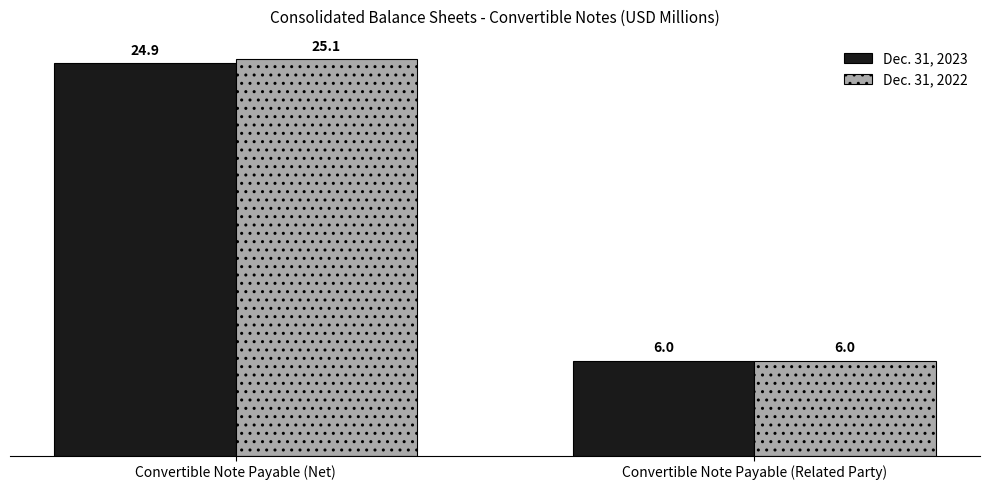

Rank the series by their maximum value, from lowest to highest.

Dec. 31, 2023, Dec. 31, 2022